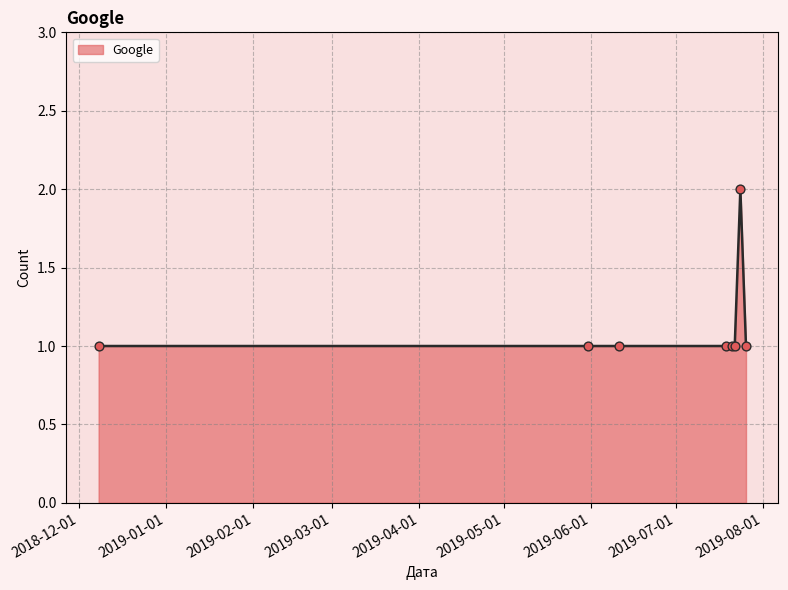

What is the sum of all values?

9